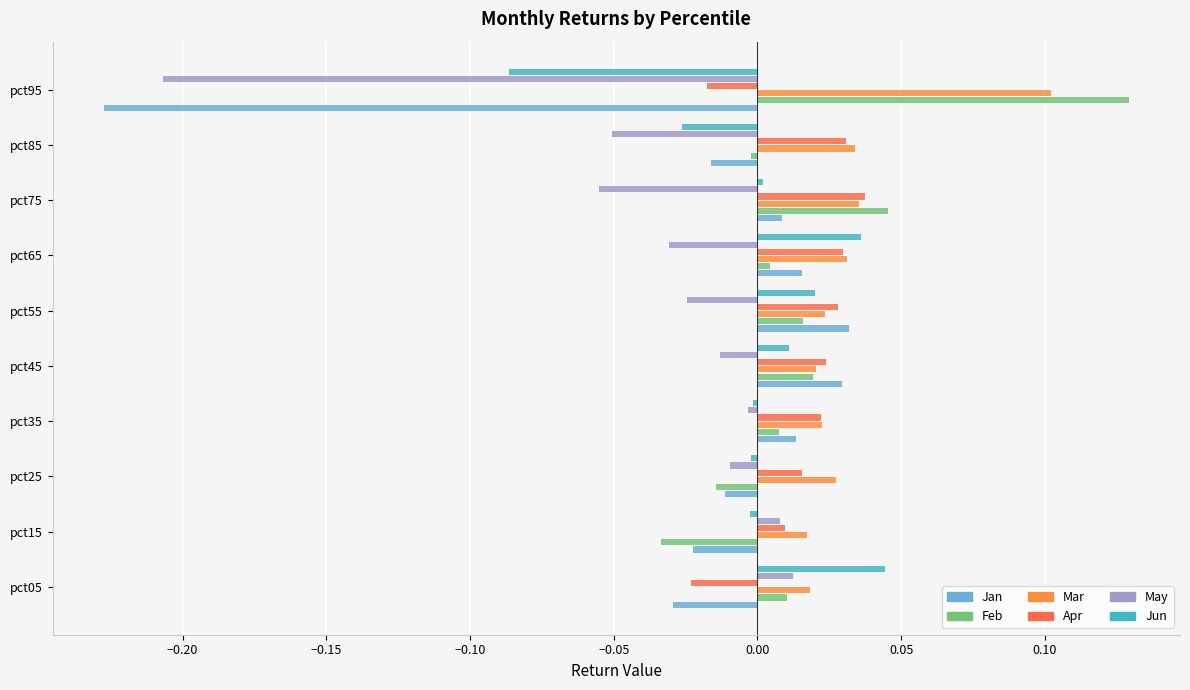

Reading left to right, list all the values displayed in this chart.

Jan: -0.0	-0.0	-0.0	0.0	0.0	0.0	0.0	0.0	-0.0	-0.2
Feb: 0.0	-0.0	-0.0	0.0	0.0	0.0	0.0	0.0	-0.0	0.1
Mar: 0.0	0.0	0.0	0.0	0.0	0.0	0.0	0.0	0.0	0.1
Apr: -0.0	0.0	0.0	0.0	0.0	0.0	0.0	0.0	0.0	-0.0
May: 0.0	0.0	-0.0	-0.0	-0.0	-0.0	-0.0	-0.1	-0.1	-0.2
Jun: 0.0	-0.0	-0.0	-0.0	0.0	0.0	0.0	0.0	-0.0	-0.1